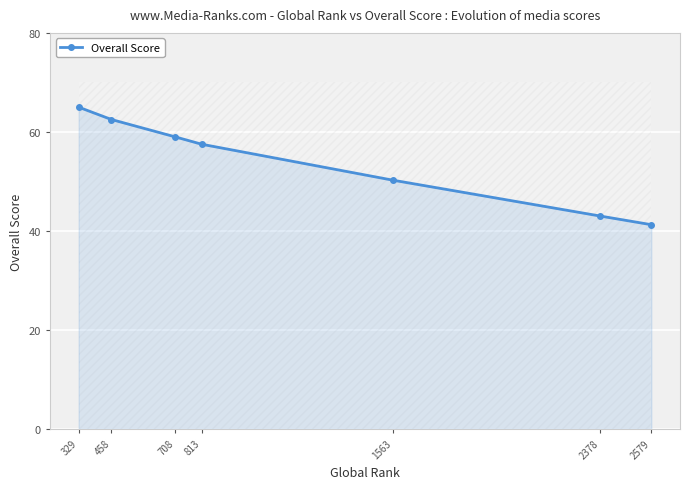

What is the difference between the second highest and second lowest values?

19.5